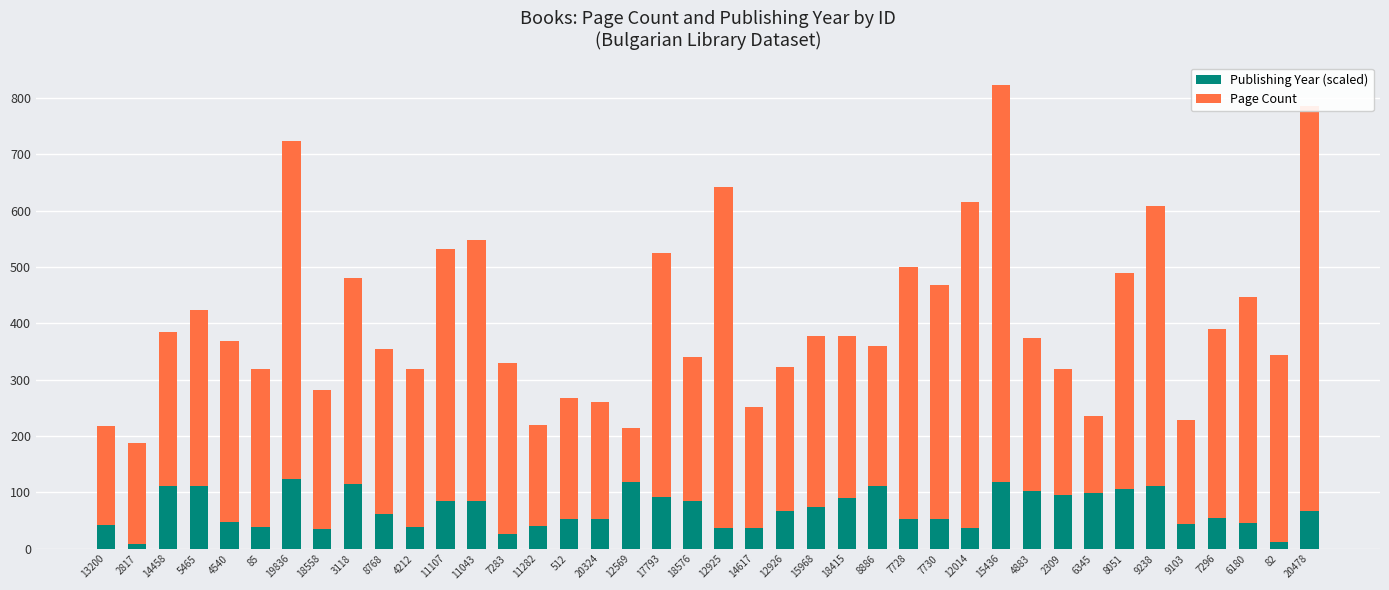

Rank the series by their average value, from lowest to highest.

Publishing Year (scaled), Page Count